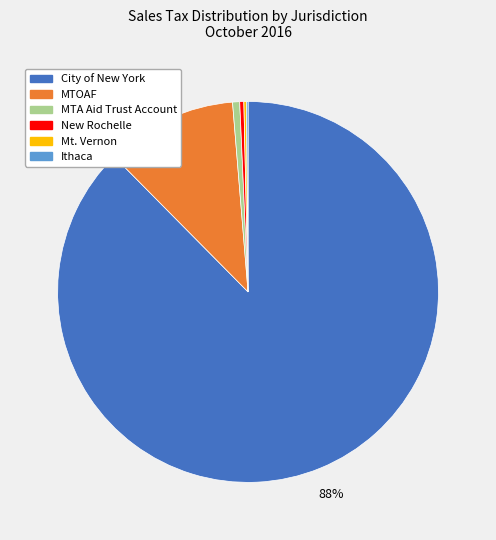

Does any single category account for the majority?

Yes